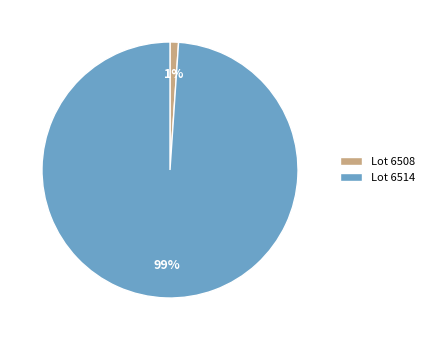

What is the majority slice?

Lot 6514